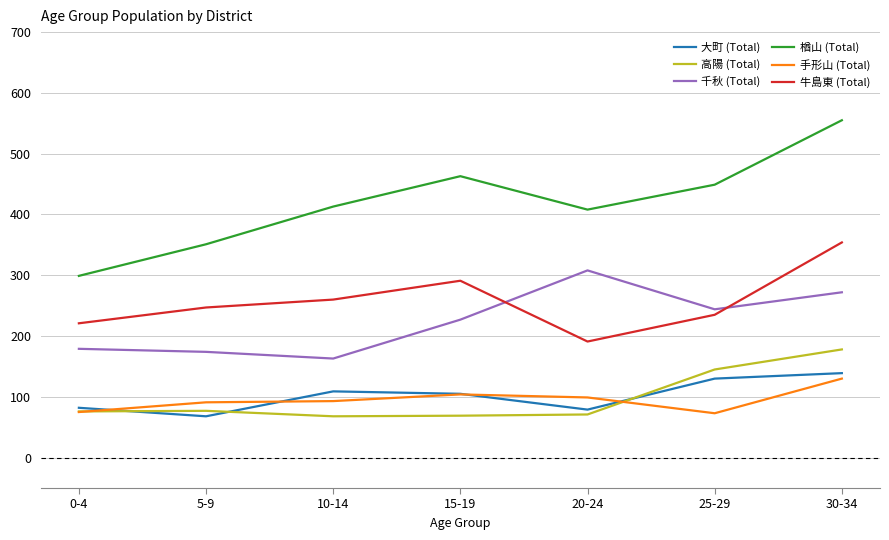

Between 5-9 and 30-34, which series saw the biggest shift?

楢山 (Total)